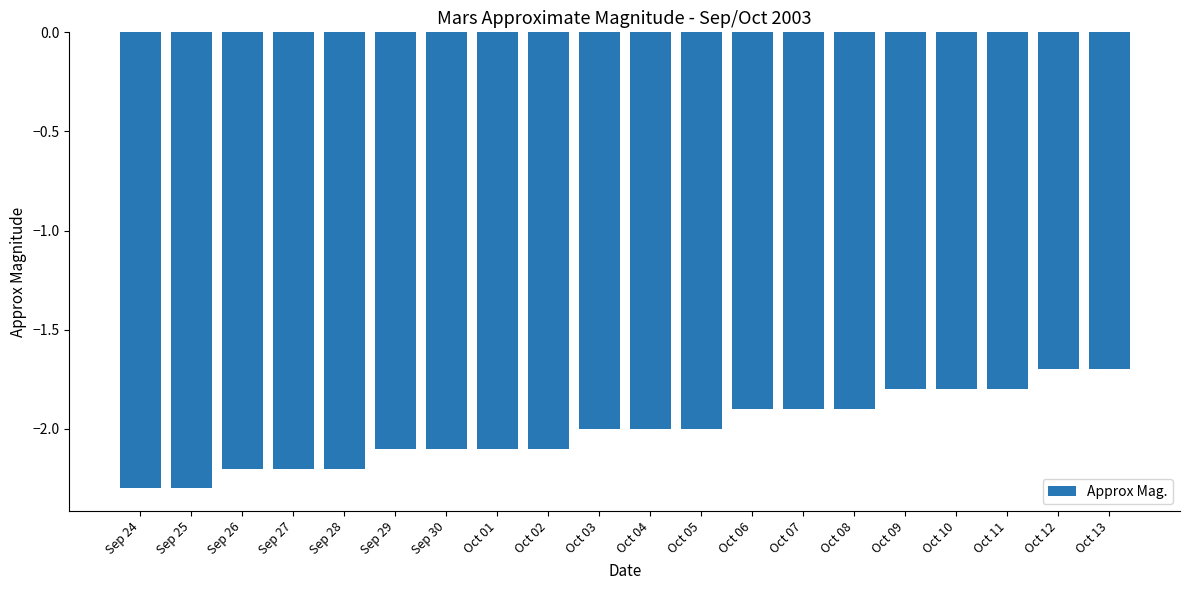

What is the difference between the values at Oct 07 and Oct 03?

0.1